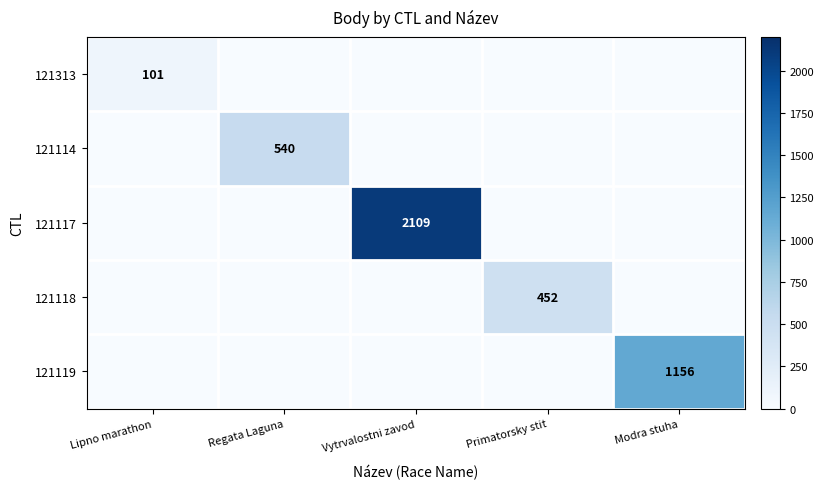

What is the difference between the highest and lowest values at Modra stuha?

1156